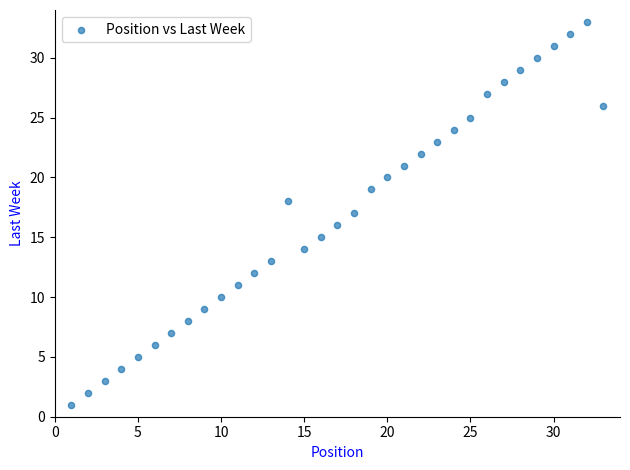

What is the range of Y values (max minus min)?

32